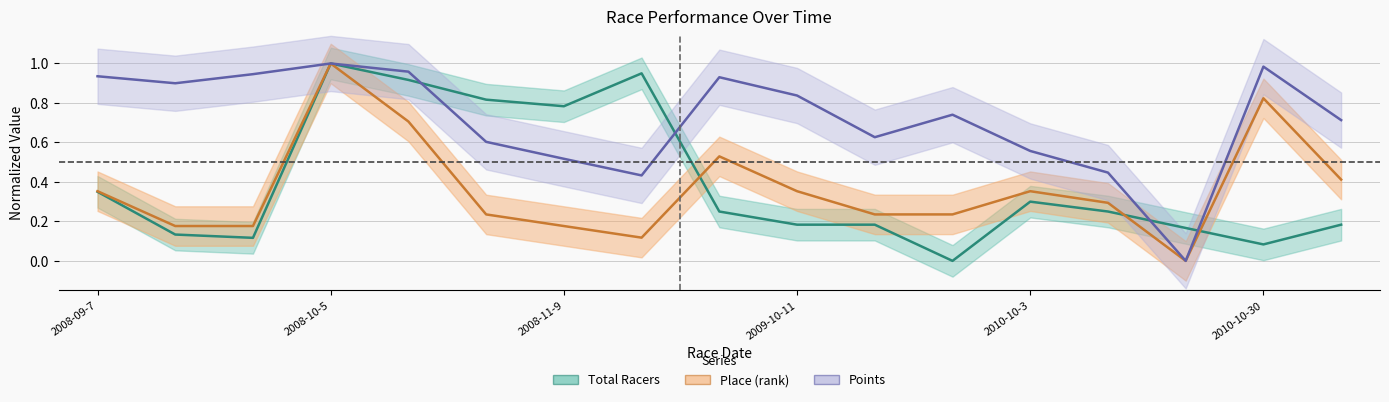

What is the label of the 8th point from the left?

2008-11-16